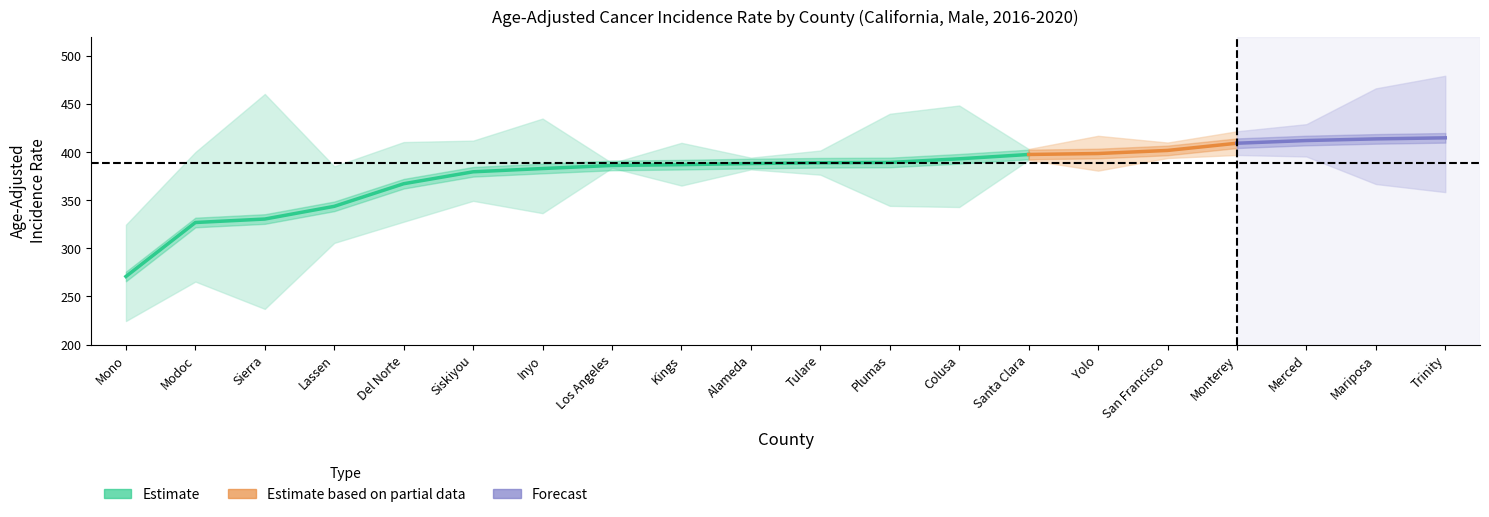

True or false: trend_lower and trend_upper cross at least once.

False